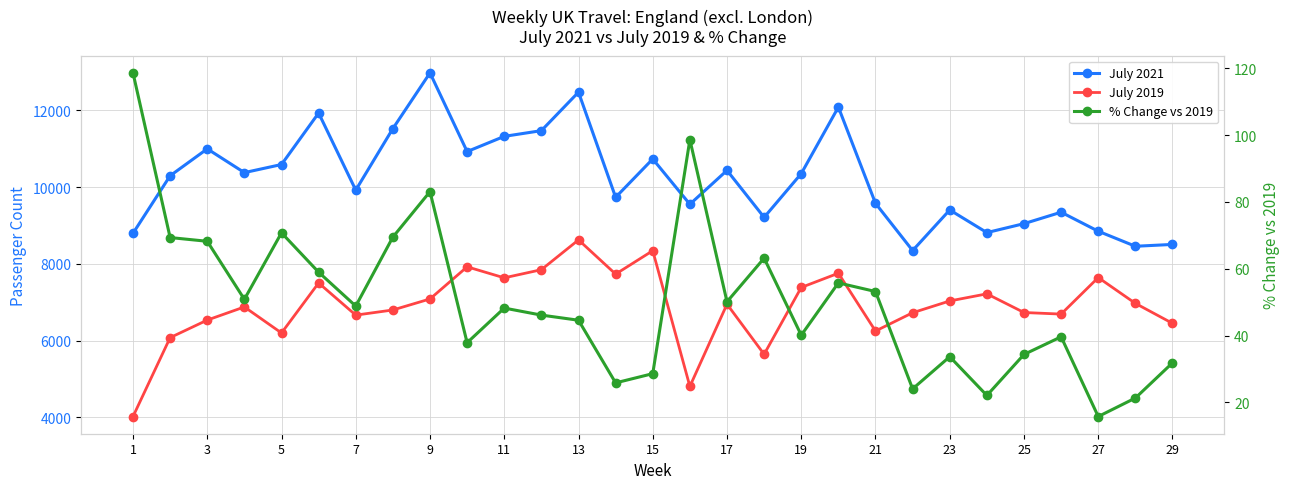

How many data points in July 2019 are less than 6949?

14